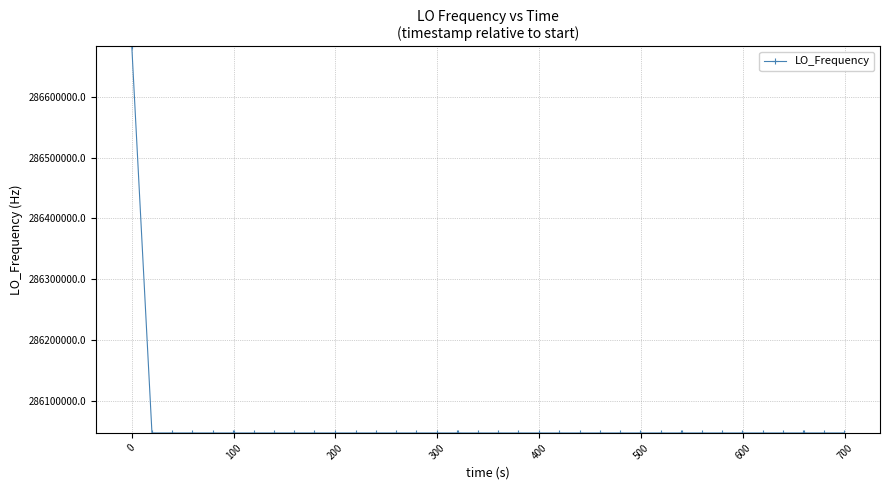

How many data points does each series have?

40